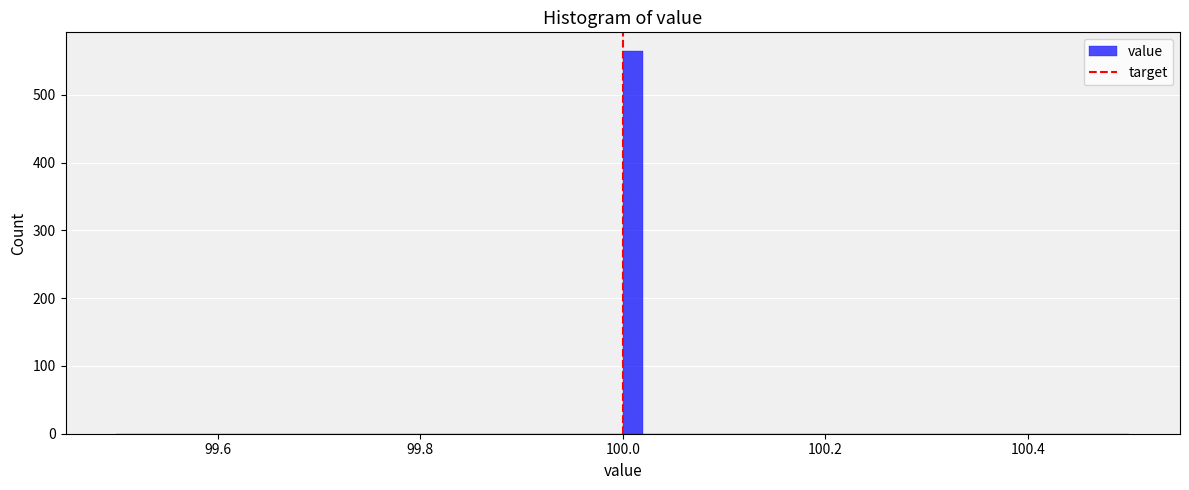

Read against the x-axis, roughly where is the centre of the tallest bar?

100.02